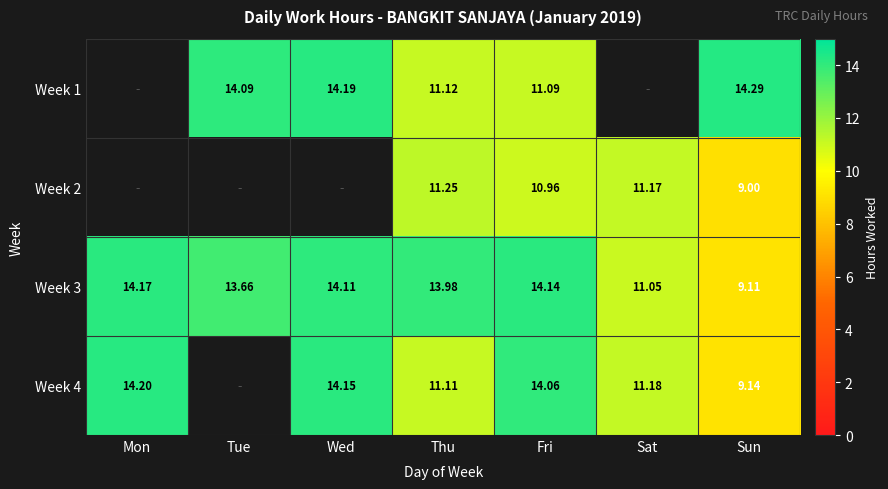

Count the number of categories in the chart.

7